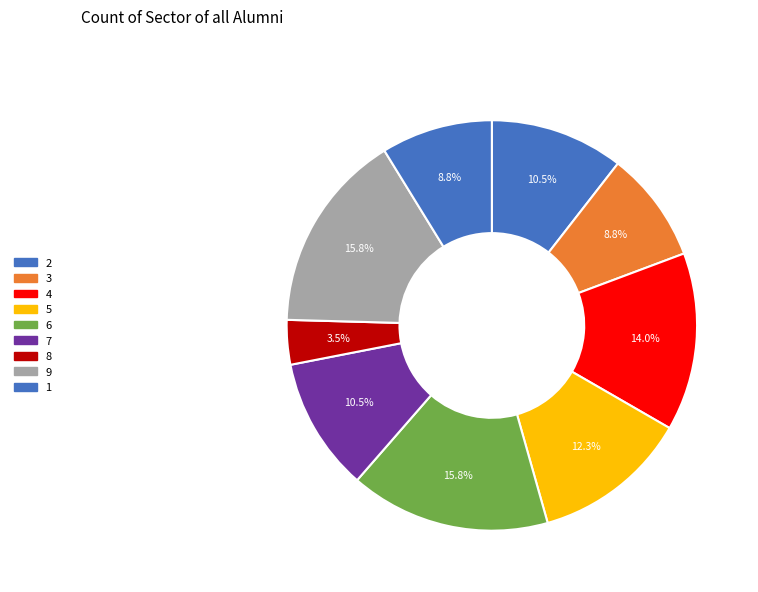

To the nearest percent, what percentage of the pie is 9?

16%